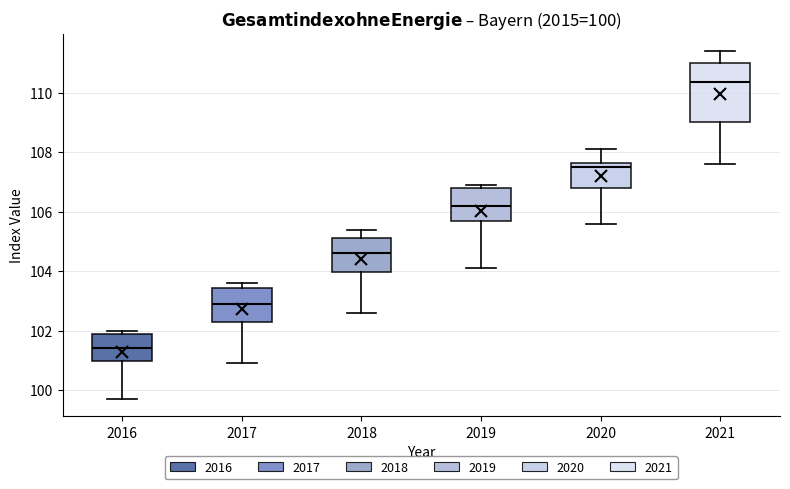

Which box is the tallest, from its lower edge to its upper edge?

2021